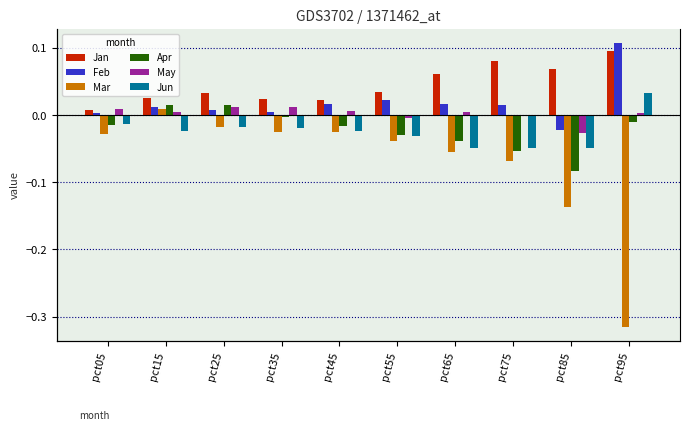

Reading right to left, what are all the values shown in this chart?

Jan: pct95=0.1	pct85=0.1	pct75=0.1	pct65=0.1	pct55=0.0	pct45=0.0	pct35=0.0	pct25=0.0	pct15=0.0	pct05=0.0
Feb: pct95=0.1	pct85=-0.0	pct75=0.0	pct65=0.0	pct55=0.0	pct45=0.0	pct35=0.0	pct25=0.0	pct15=0.0	pct05=0.0
Mar: pct95=-0.3	pct85=-0.1	pct75=-0.1	pct65=-0.1	pct55=-0.0	pct45=-0.0	pct35=-0.0	pct25=-0.0	pct15=0.0	pct05=-0.0
Apr: pct95=-0.0	pct85=-0.1	pct75=-0.1	pct65=-0.0	pct55=-0.0	pct45=-0.0	pct35=-0.0	pct25=0.0	pct15=0.0	pct05=-0.0
May: pct95=0.0	pct85=-0.0	pct75=-0.0	pct65=0.0	pct55=-0.0	pct45=0.0	pct35=0.0	pct25=0.0	pct15=0.0	pct05=0.0
Jun: pct95=0.0	pct85=-0.0	pct75=-0.0	pct65=-0.0	pct55=-0.0	pct45=-0.0	pct35=-0.0	pct25=-0.0	pct15=-0.0	pct05=-0.0